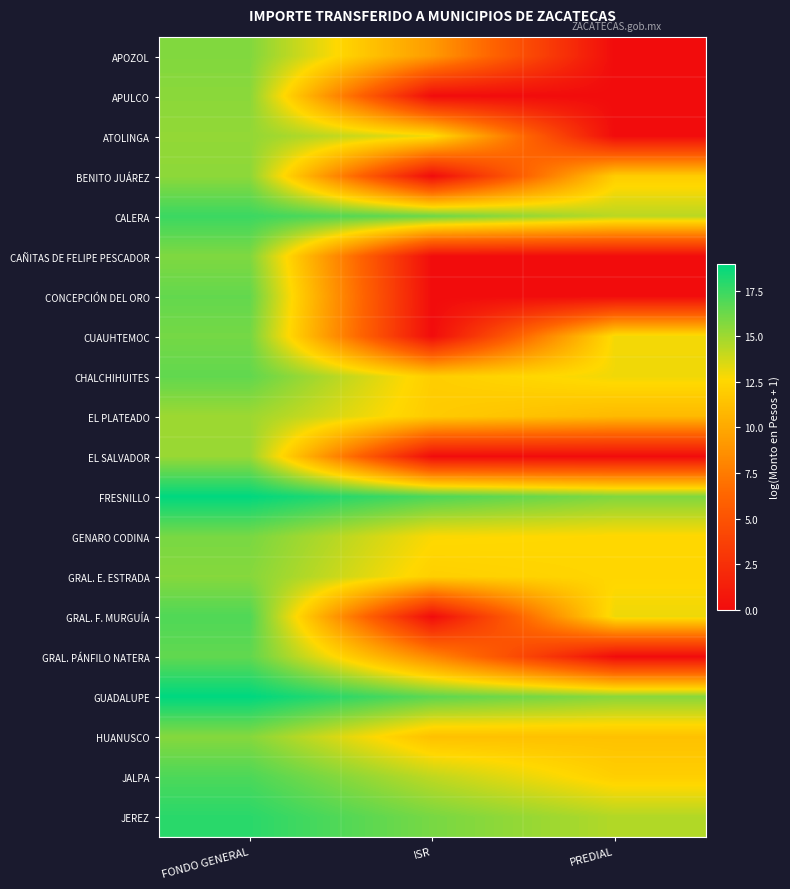

Rank the series at FONDO GENERAL from lowest to highest value.

EL PLATEADO, EL SALVADOR, ATOLINGA, BENITO JUÁREZ, APULCO, GRAL. E. ESTRADA, HUANUSCO, APOZOL, CAÑITAS DE FELIPE PESCADOR, GENARO CODINA, CUAUHTEMOC, CONCEPCIÓN DEL ORO, CHALCHIHUITES, GRAL. PÁNFILO NATERA, GRAL. F. MURGUÍA, JALPA, CALERA, JEREZ, FRESNILLO, GUADALUPE